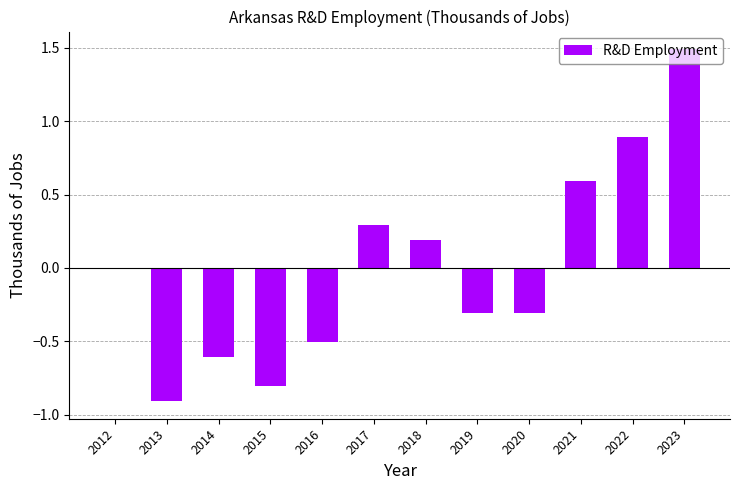

True or false: the data shows -1.5 at 2013.

False